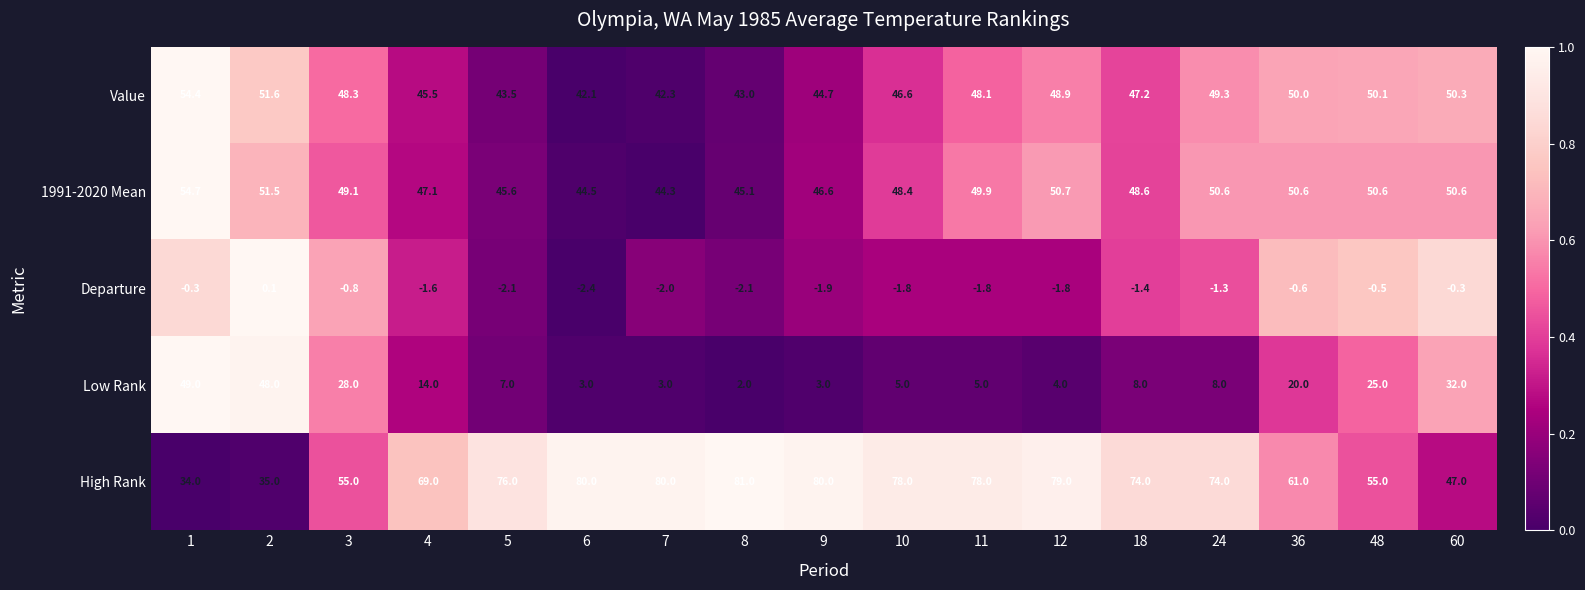

Which series has the largest total across all categories?

High Rank